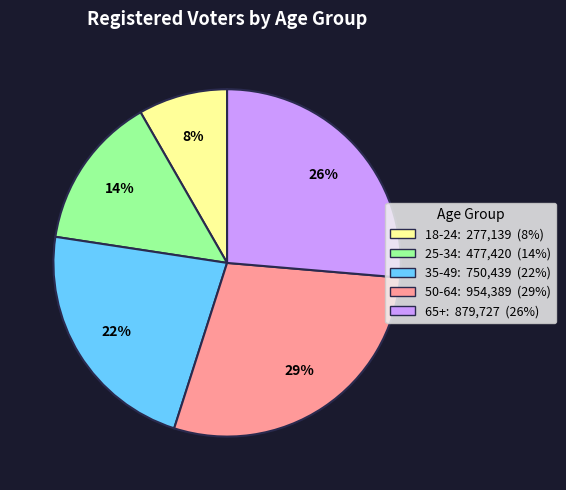

True or false: 50-64 accounts for 29% of the total.

True